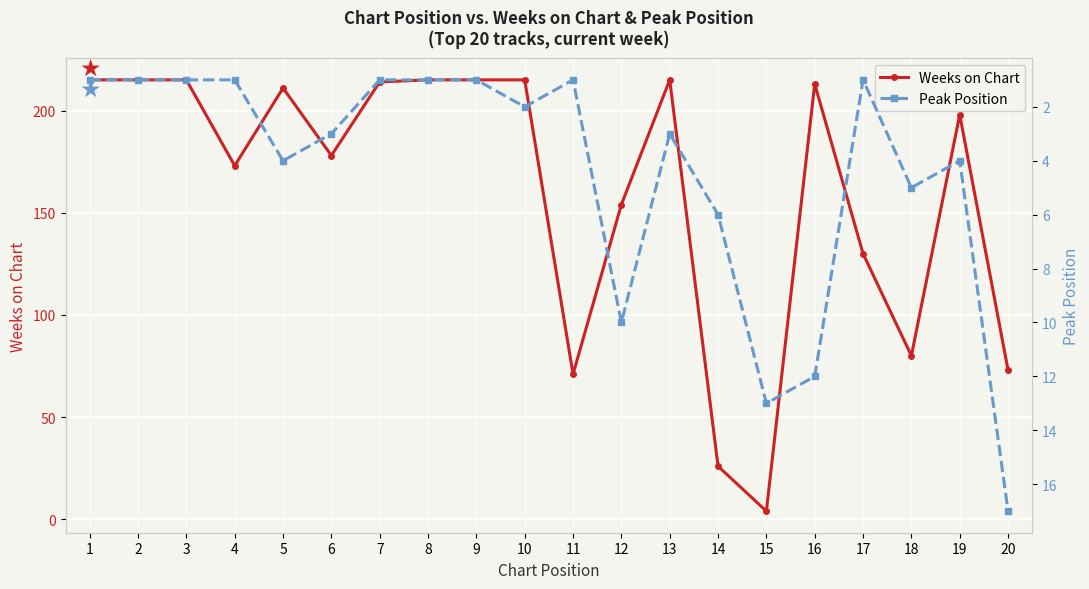

Which series ends up on top after the final intersection of Weeks on Chart and Peak Position?

Weeks on Chart